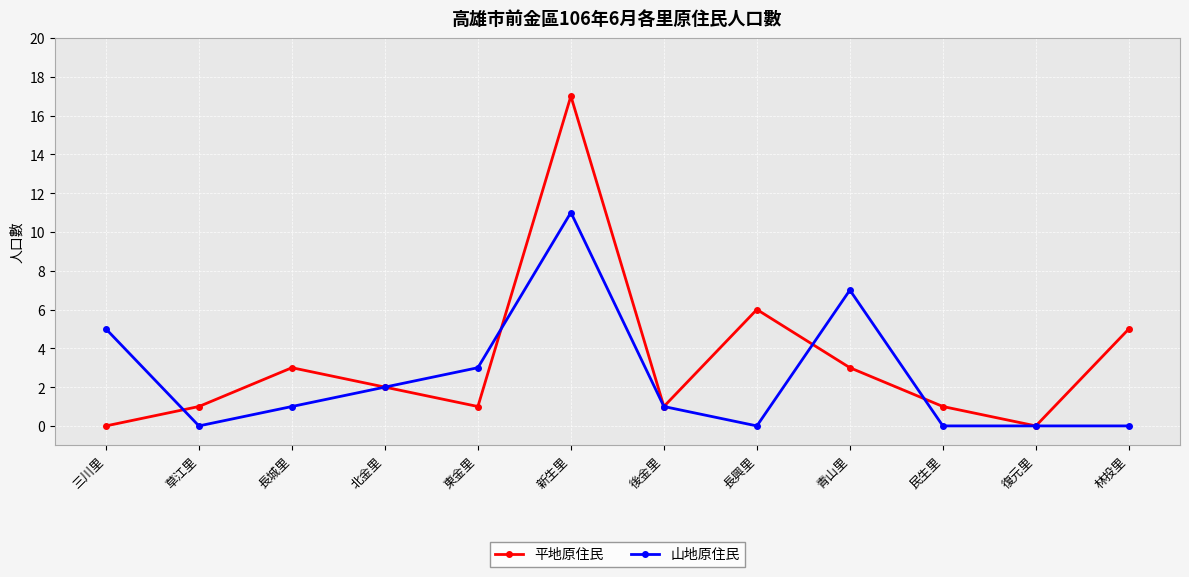

Reading right to left, transcribe all the data shown in this chart.

平地原住民: 5	0	1	3	6	1	17	1	2	3	1	0
山地原住民: 0	0	0	7	0	1	11	3	2	1	0	5